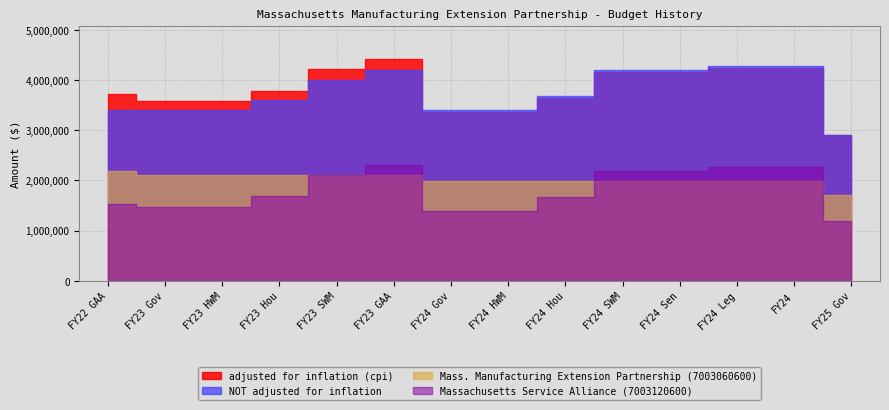

True or false: Massachusetts Service Alliance (7003120600) and adjusted for inflation (cpi) cross at least once.

False